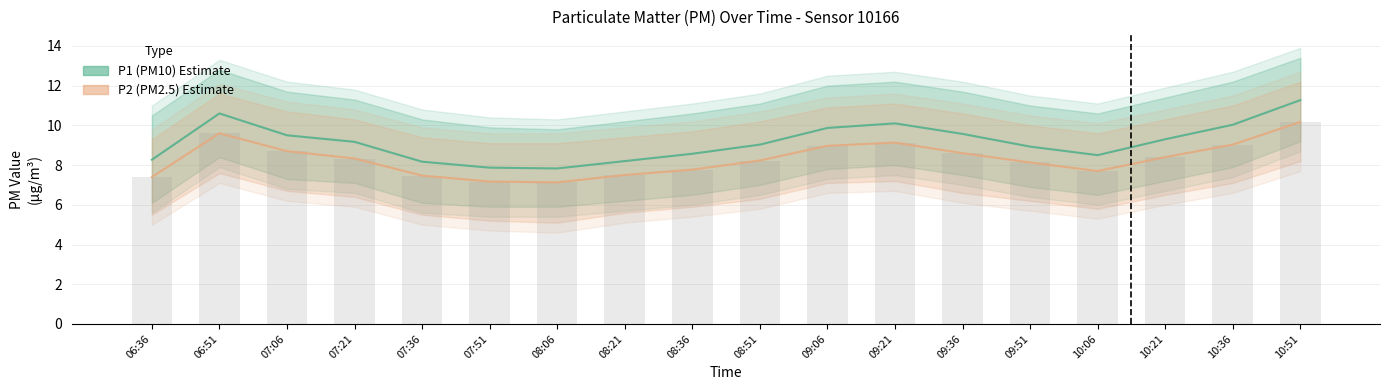

What is the difference between the second highest and second lowest values in the P1 (PM10) series?

2.7